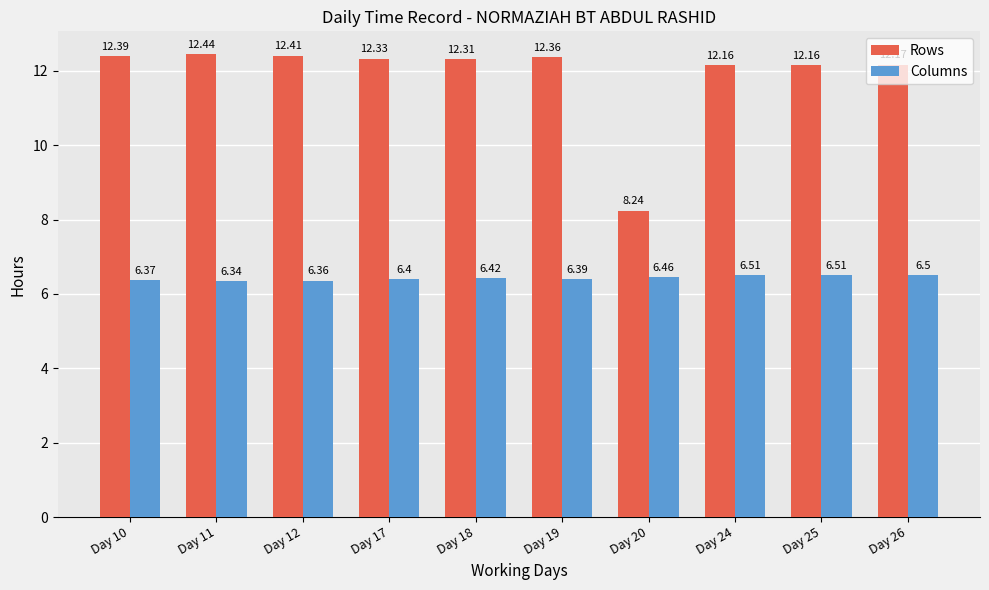

Where is Rows nearest to the value 10?

Day 20